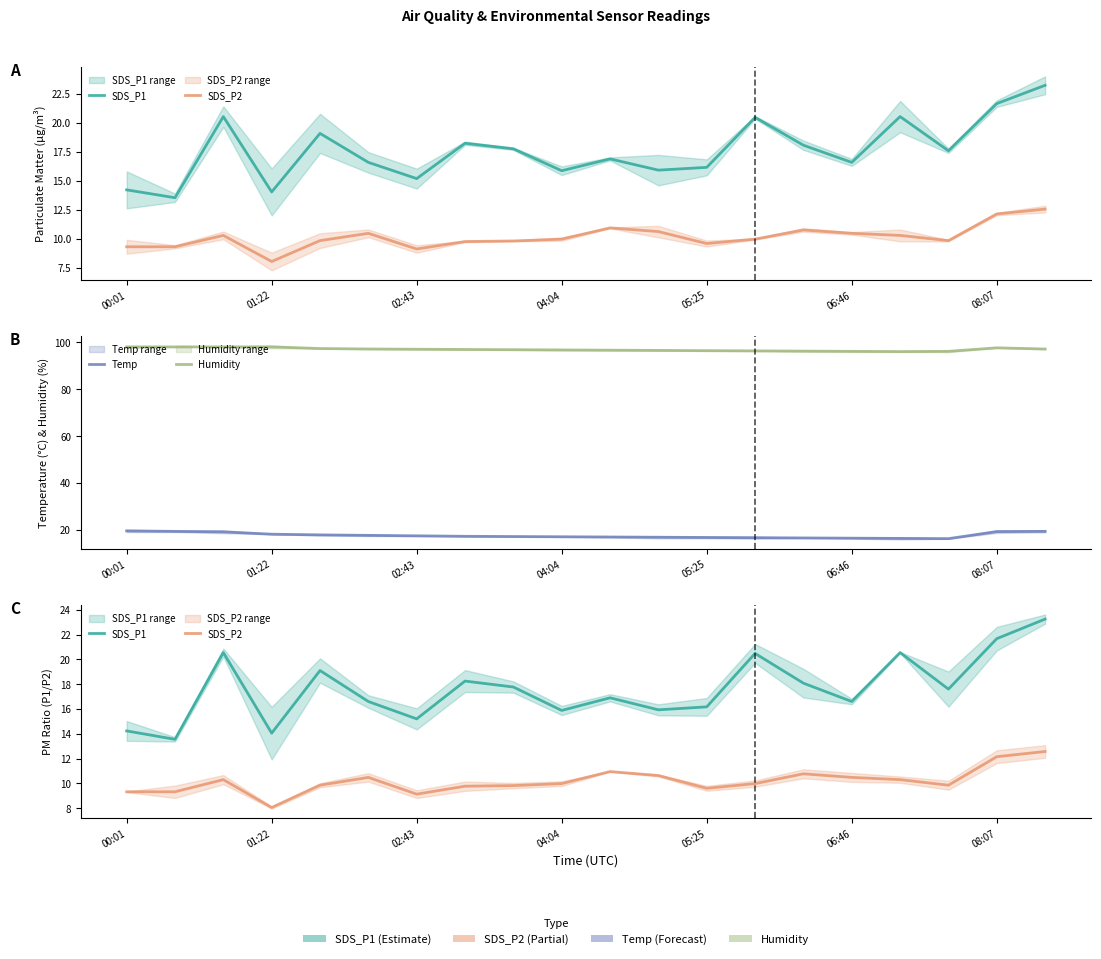

True or false: Humidity has more than 0 interior local peaks.

True